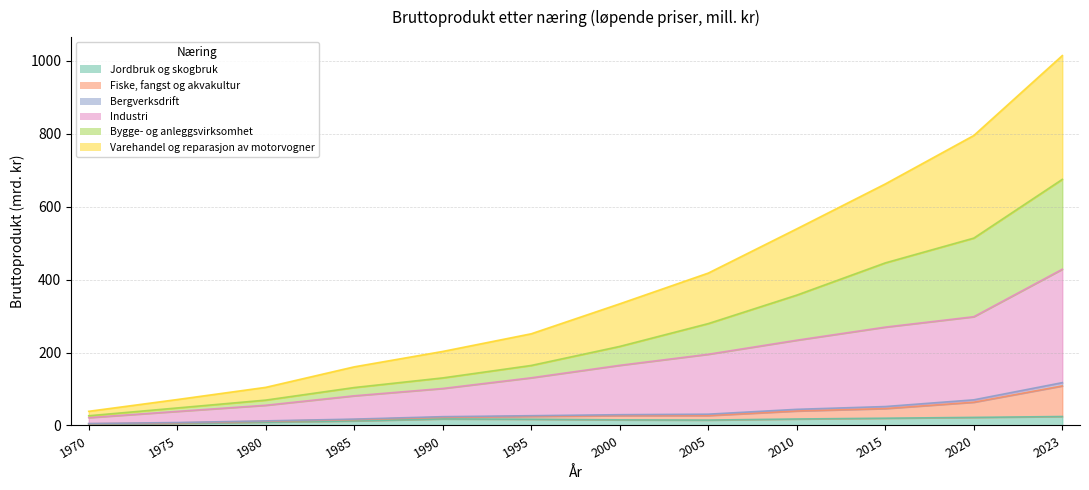

At which category is the sum across all series the highest?

2023